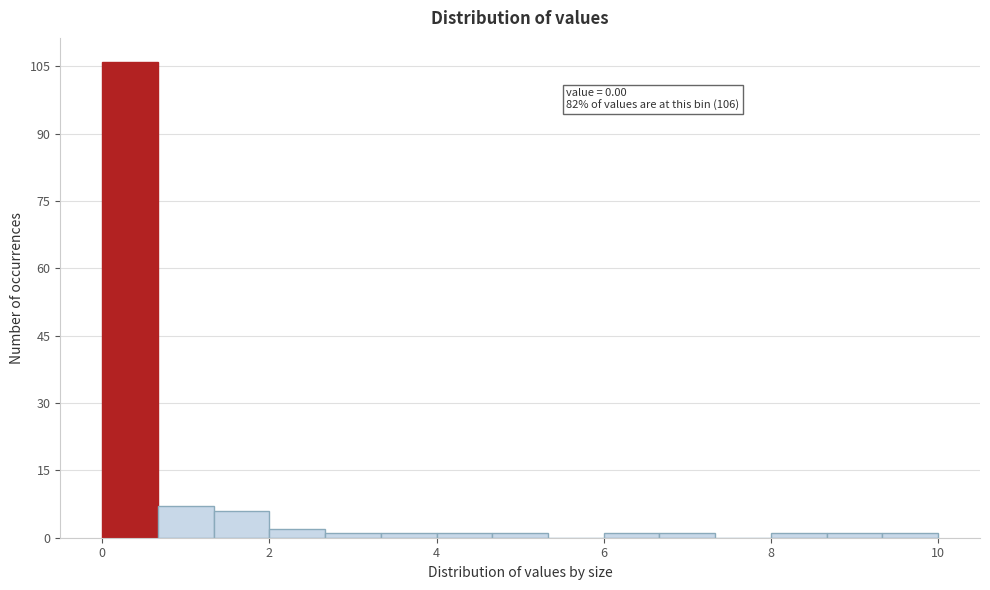

Read against the x-axis, roughly where is the centre of the tallest bar?

0.4